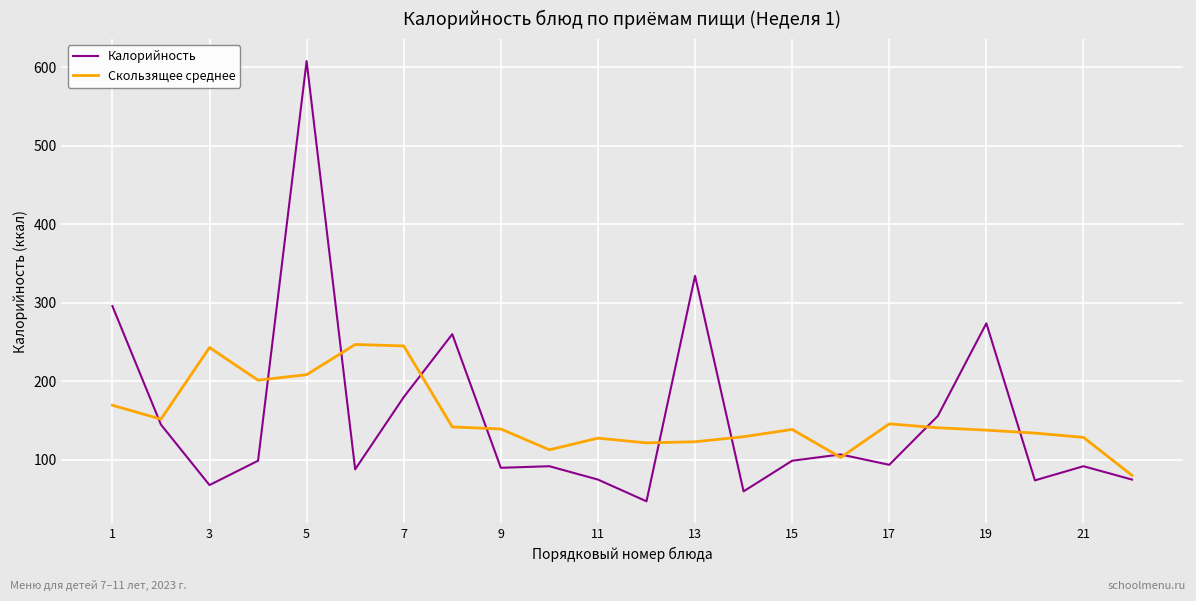

True or false: Калорийность and Скользящее среднее cross at least once.

True